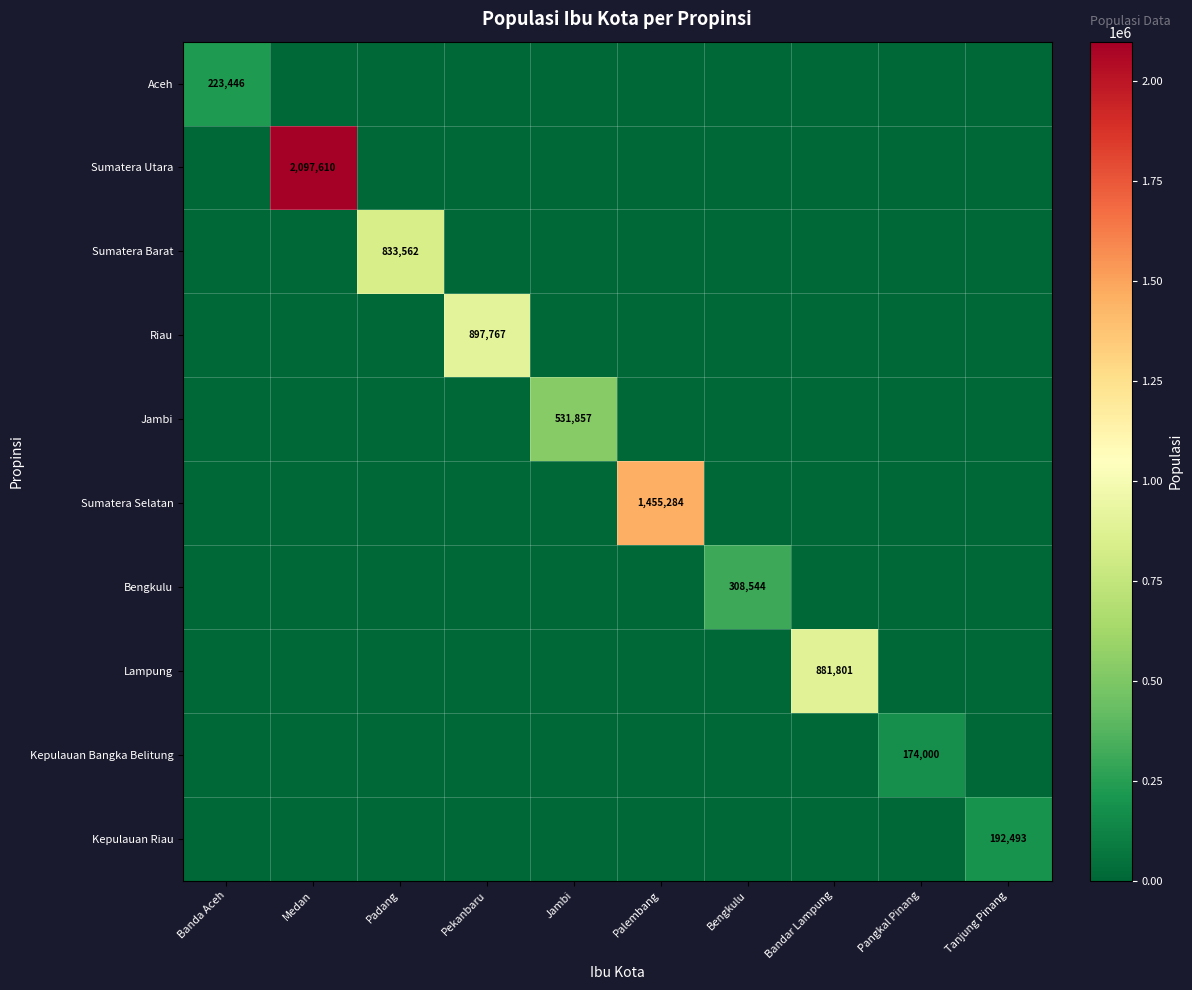

Which label corresponds to the largest value in the chart?

Medan